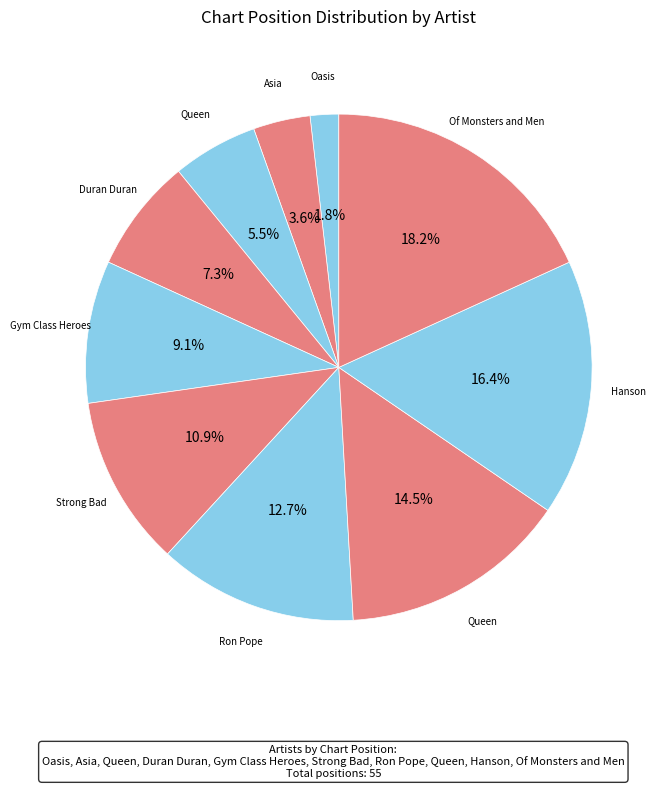

To the nearest percent, what is the difference between the largest and smallest slice percentages?

16%